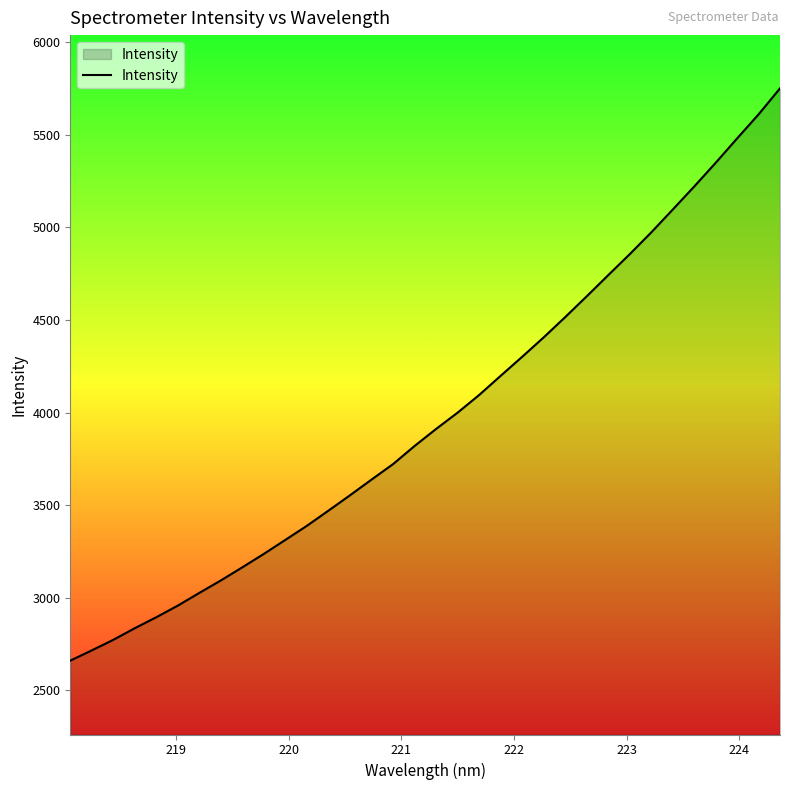

What is the difference between the maximum and minimum values?

3090.9